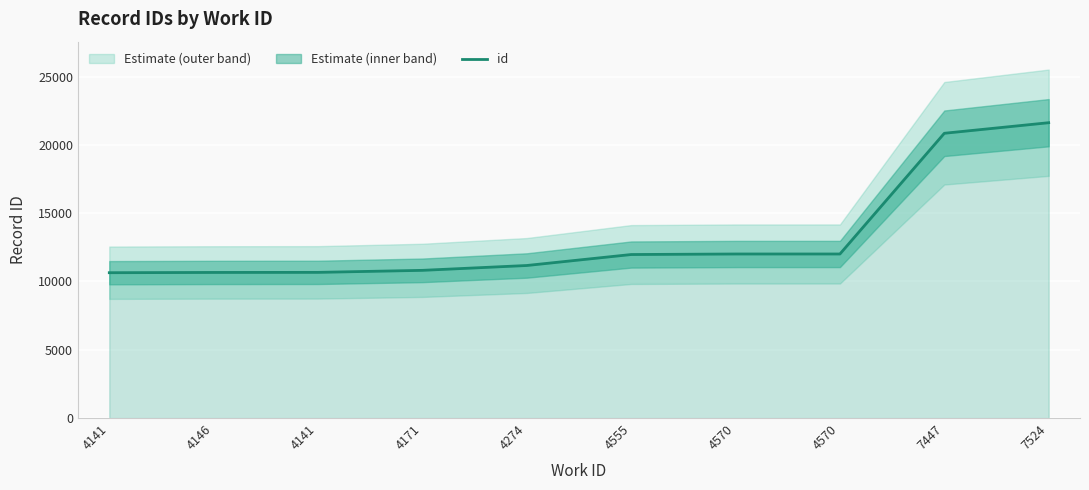

What is the sum of all values?

132443